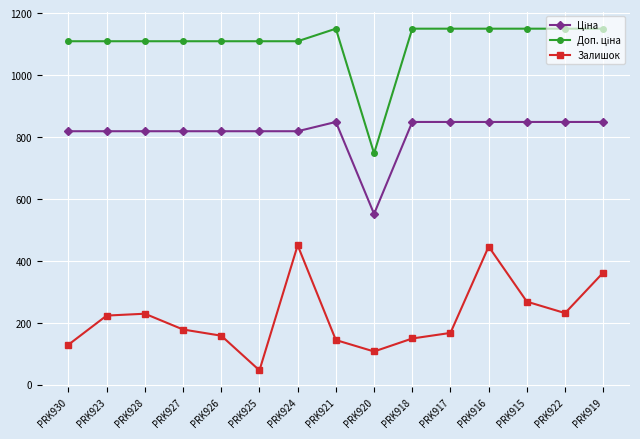

The Залишок series shows 129.0 at PRK928. True or false?

False